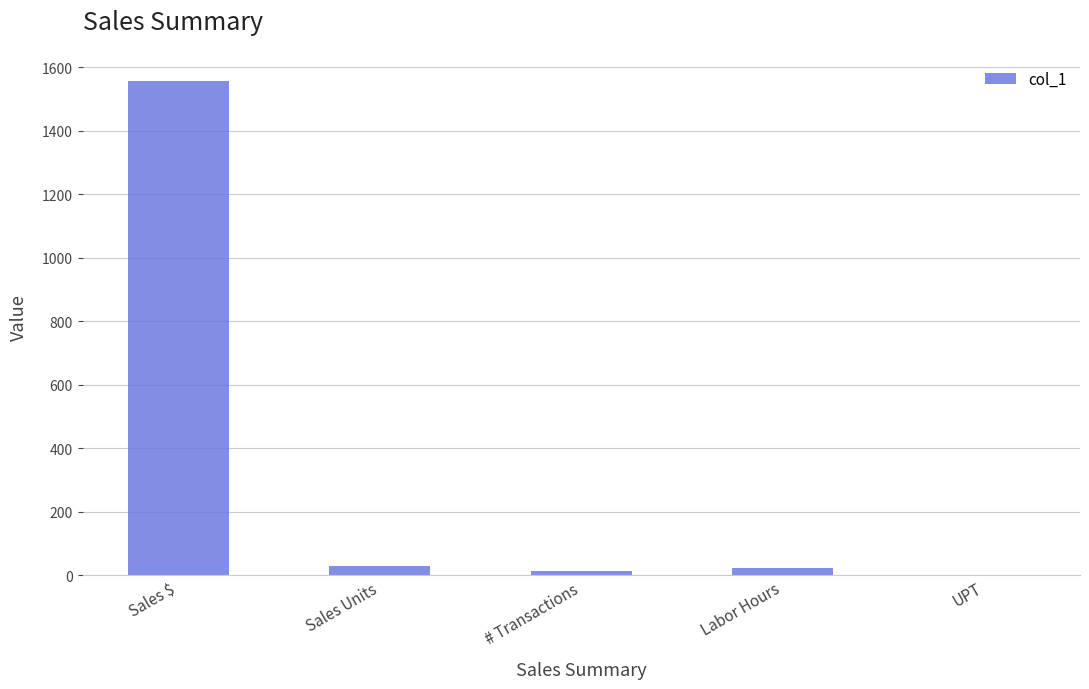

Are the bars grouped side by side (vs. stacked)?

No